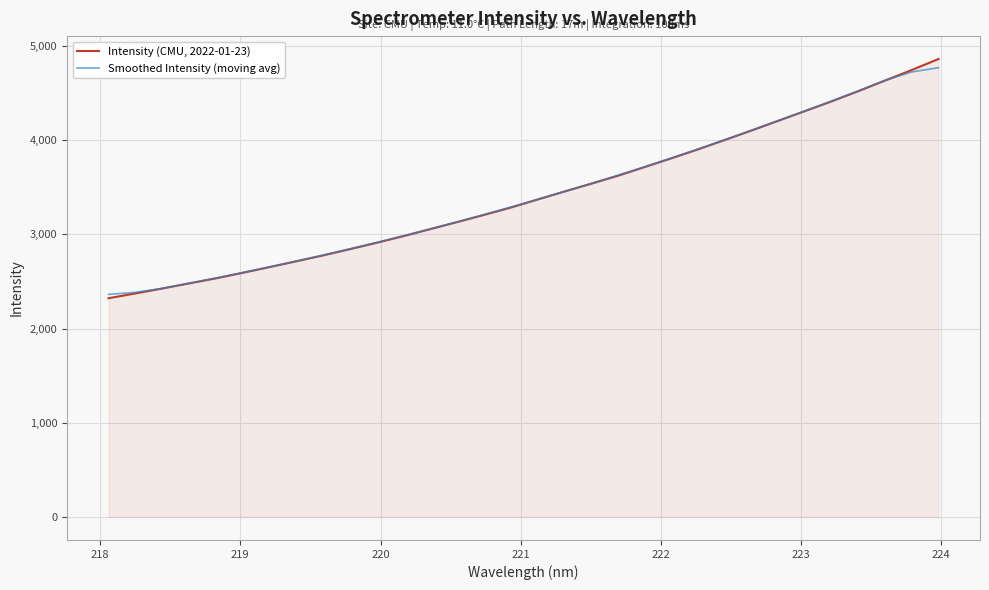

Rank the series by their maximum value, from lowest to highest.

Smoothed Intensity (moving avg), Intensity (CMU, 2022-01-23)